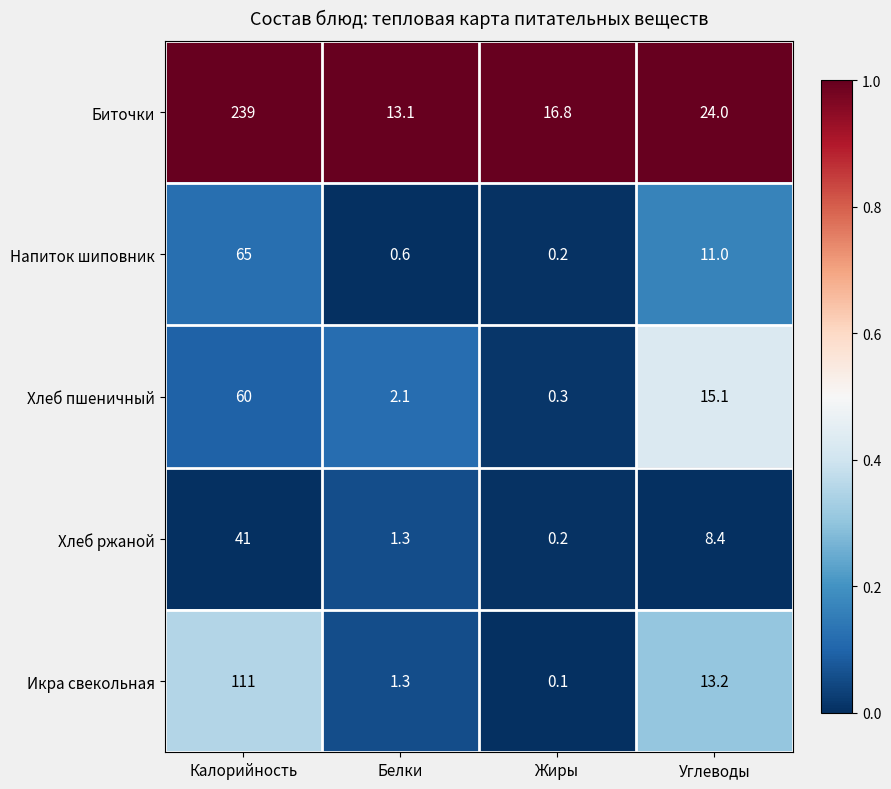

List the series in order of their peak value, lowest first.

Хлеб ржаной, Хлеб пшеничный, Напиток шиповник, Икра свекольная, Биточки